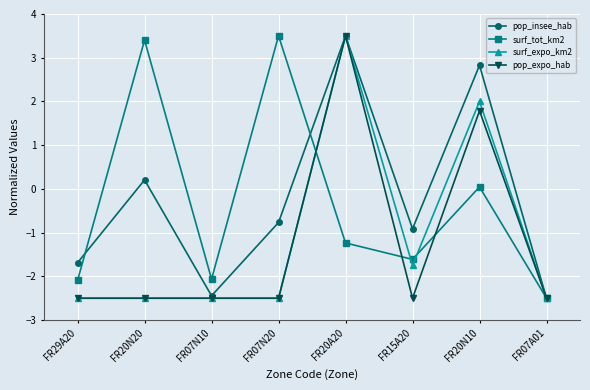

Which series changed the most between FR07N10 and FR20N10?

pop_insee_hab